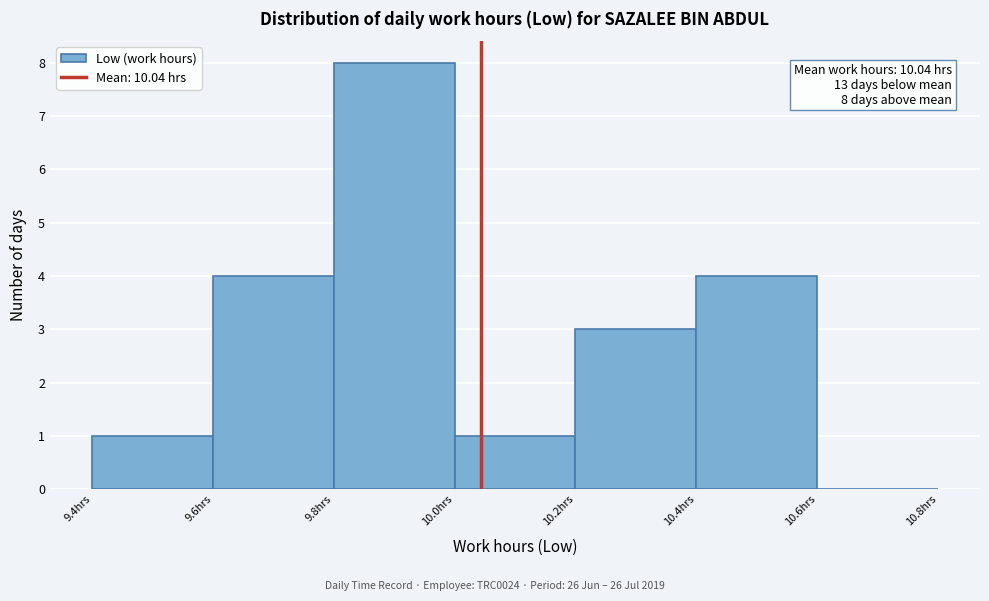

Which range on the x-axis has the tallest bar?

9.8 to 10.0